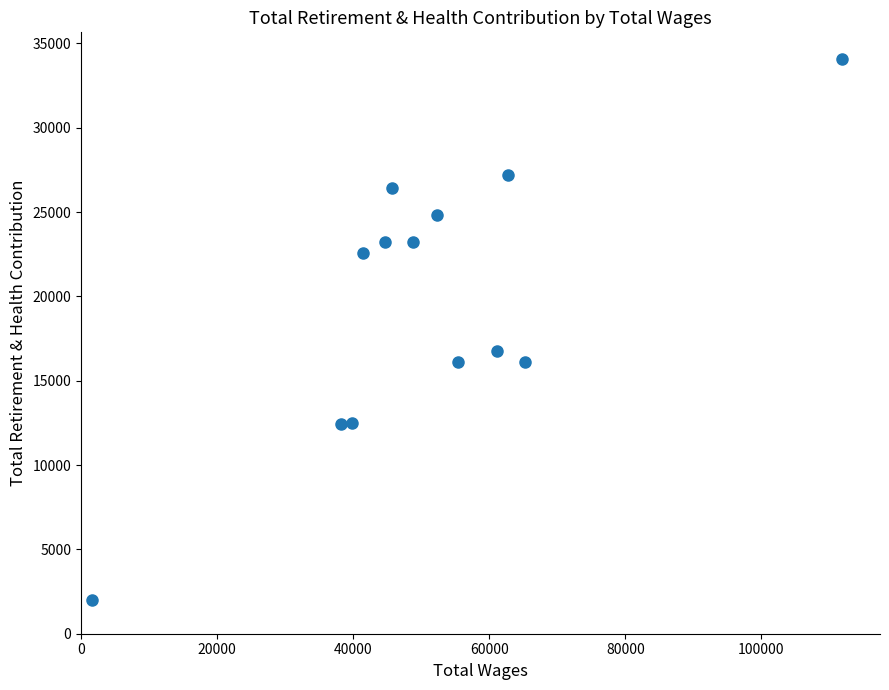

What is the range of X values (max minus min)?

110284